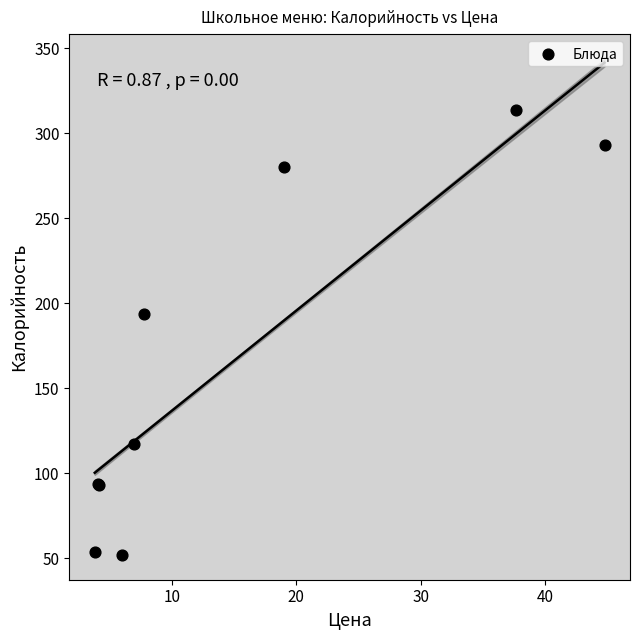

What Y value in the scatter plot is closest to 183?

194